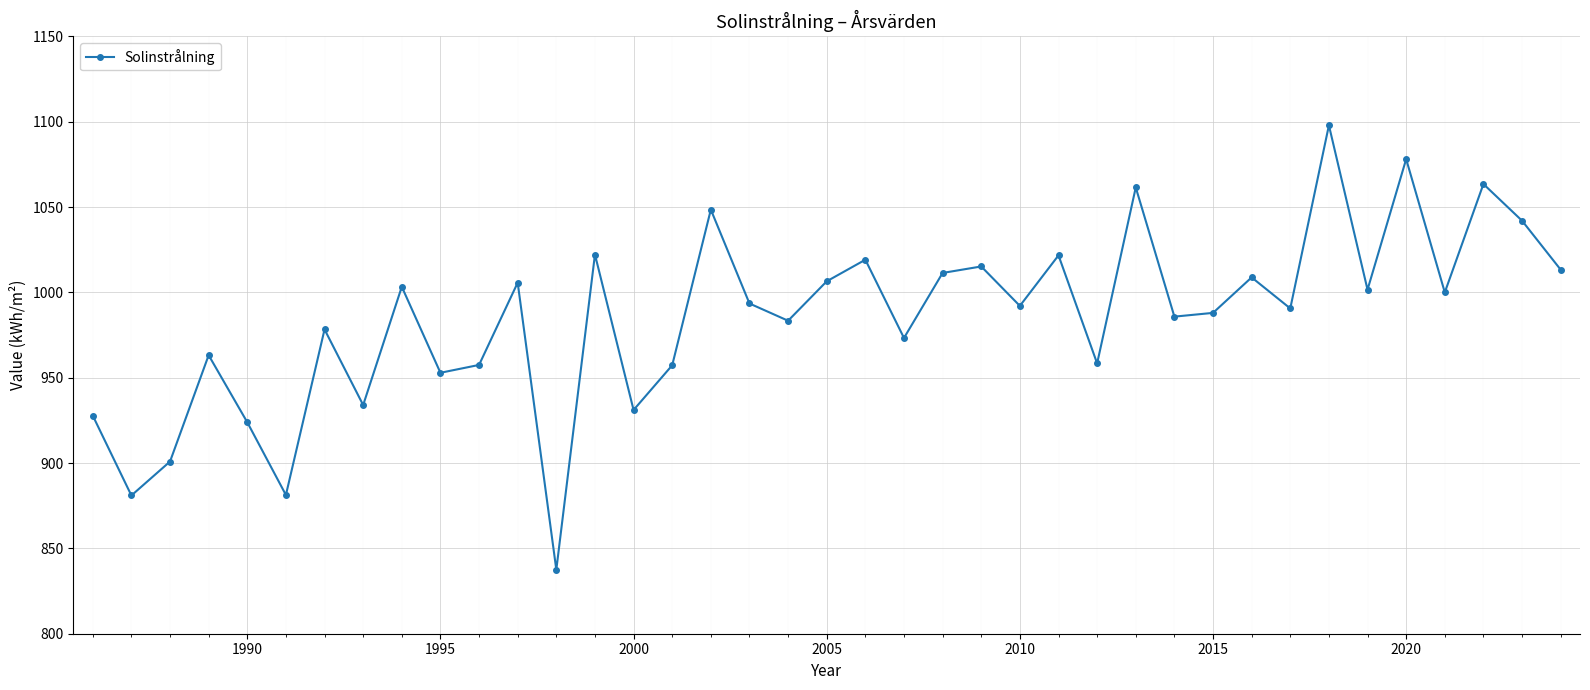

How many lines are shown in the chart?

1